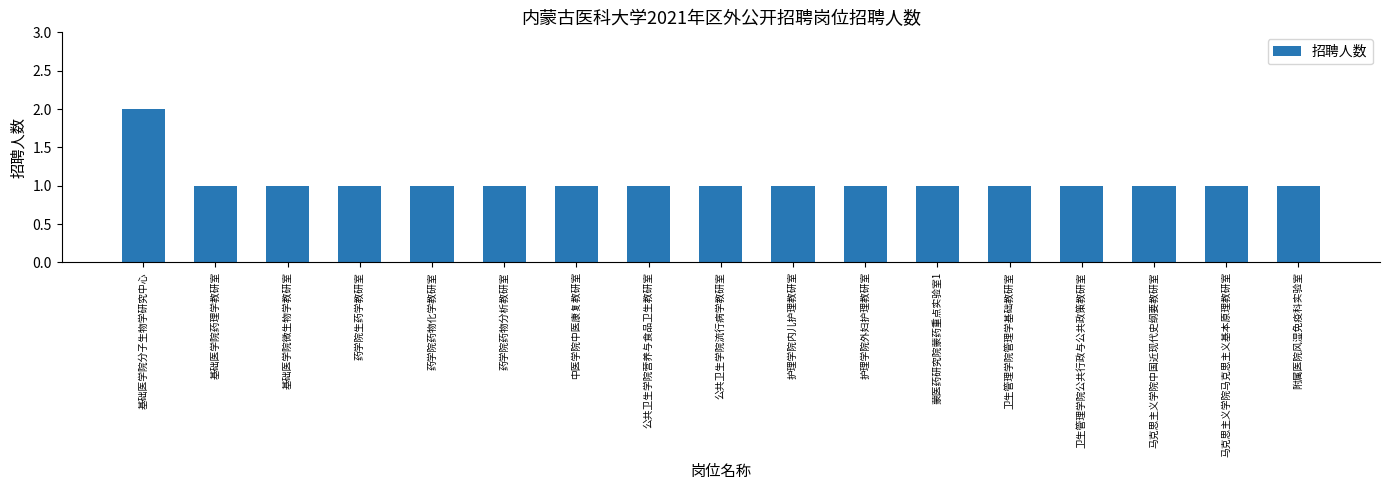

What is the difference between the maximum and minimum values?

1